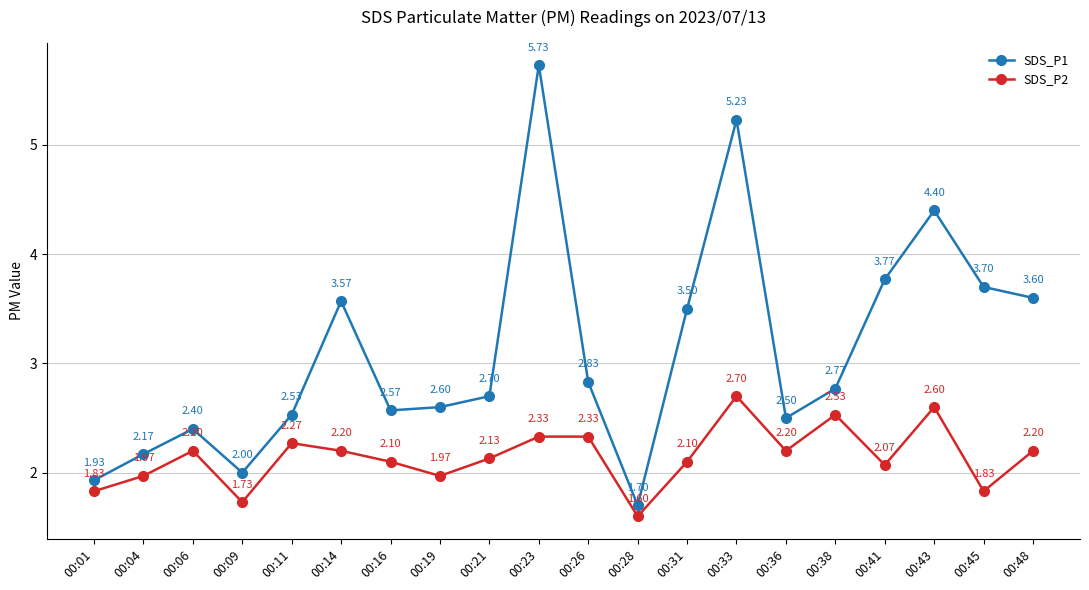

At which category is the sum across all series the highest?

00:23